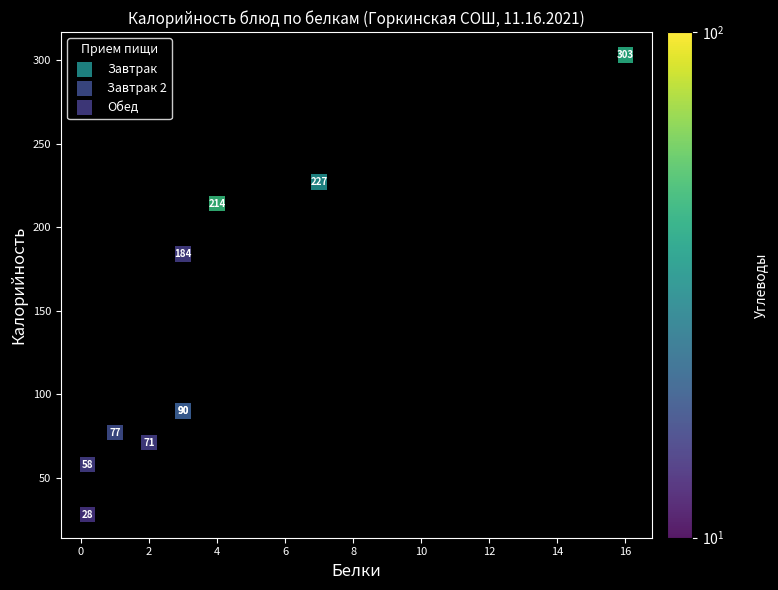

What are all the series names shown in the legend?

Завтрак, Завтрак 2, Обед